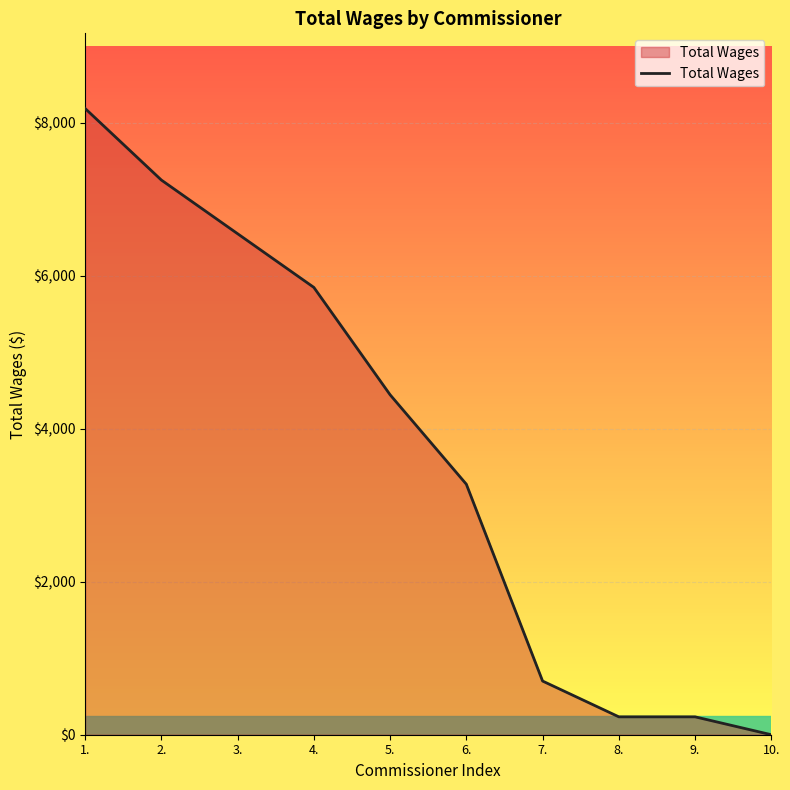

Reading right to left, what are all the values shown in this chart?

0	234	234	702	3276	4446	5850	6552	7254	8190